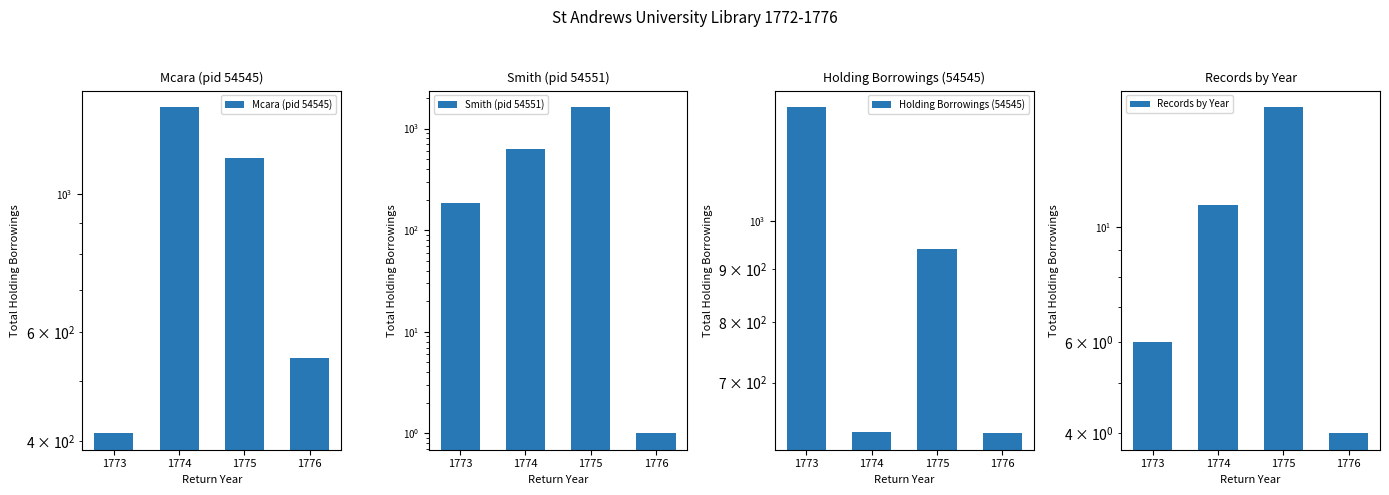

What is the highest value of the Smith (pid 54551) series?

1631